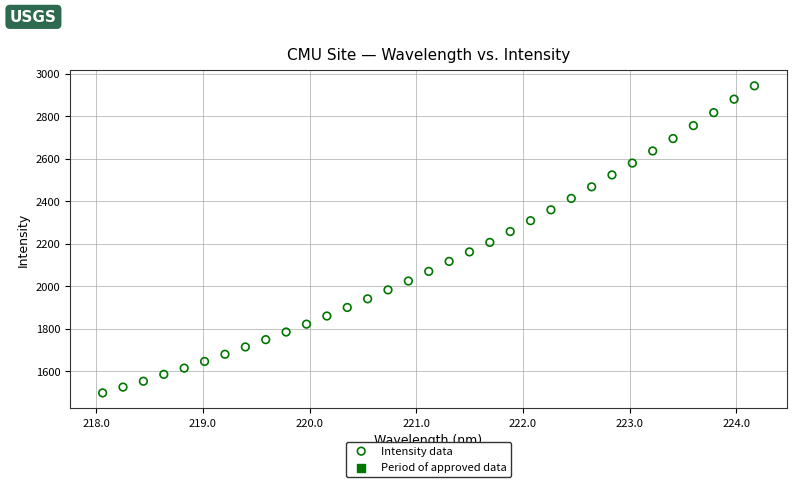

What is the range of Y values (max minus min)?

1445.8